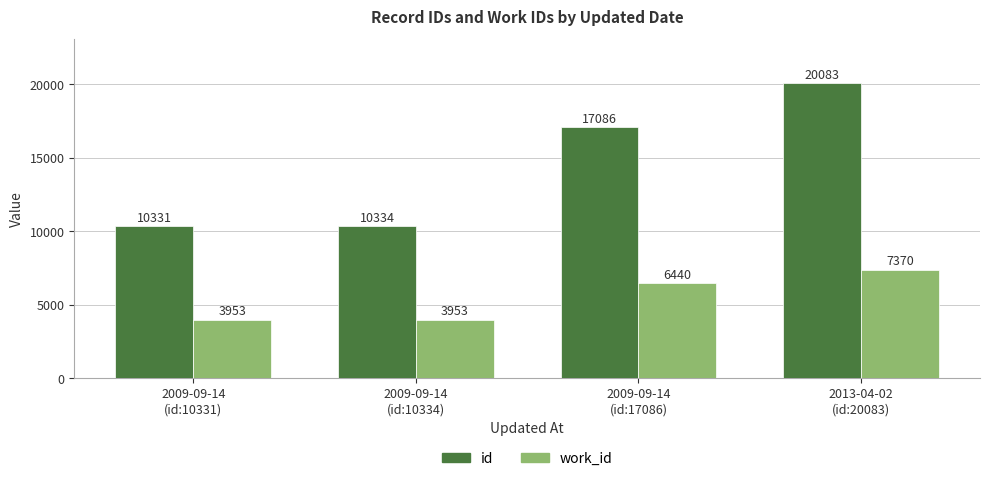

What value does the id series have at 2009-09-14
(id:10331), to the nearest 100?

10300